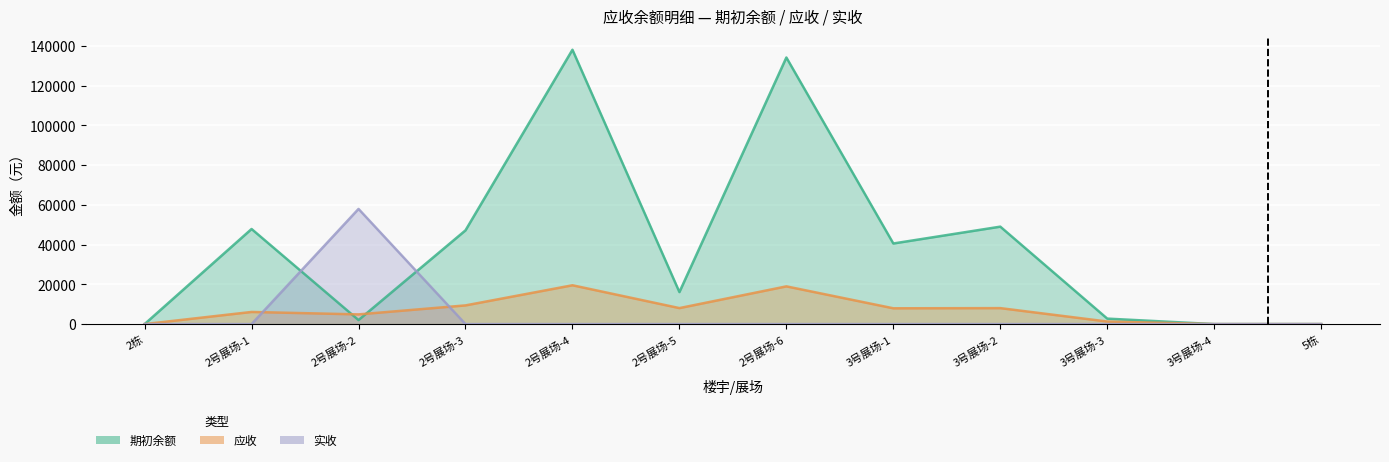

What is the value of the 应收 point at the 9th from the left?

8035.2